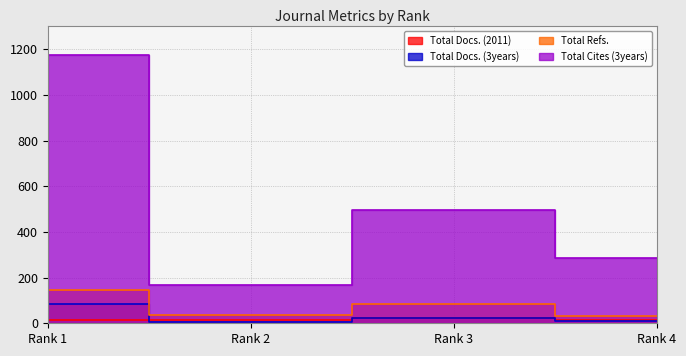

True or false: Total Docs. (3years) and Total Cites (3years) intersect in this chart.

False